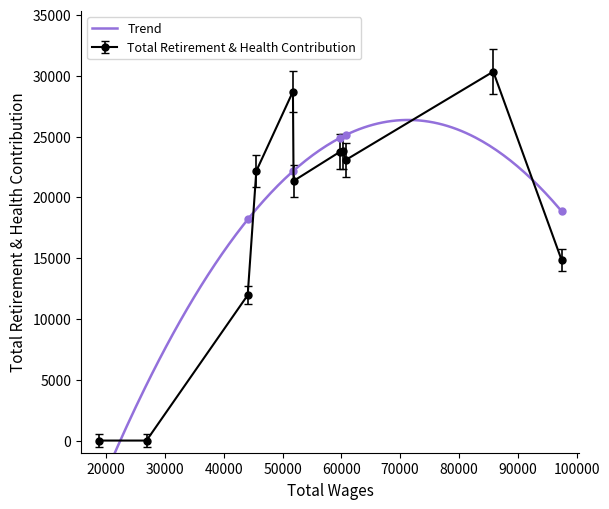

Is this an area chart (filled region under the line)?

No